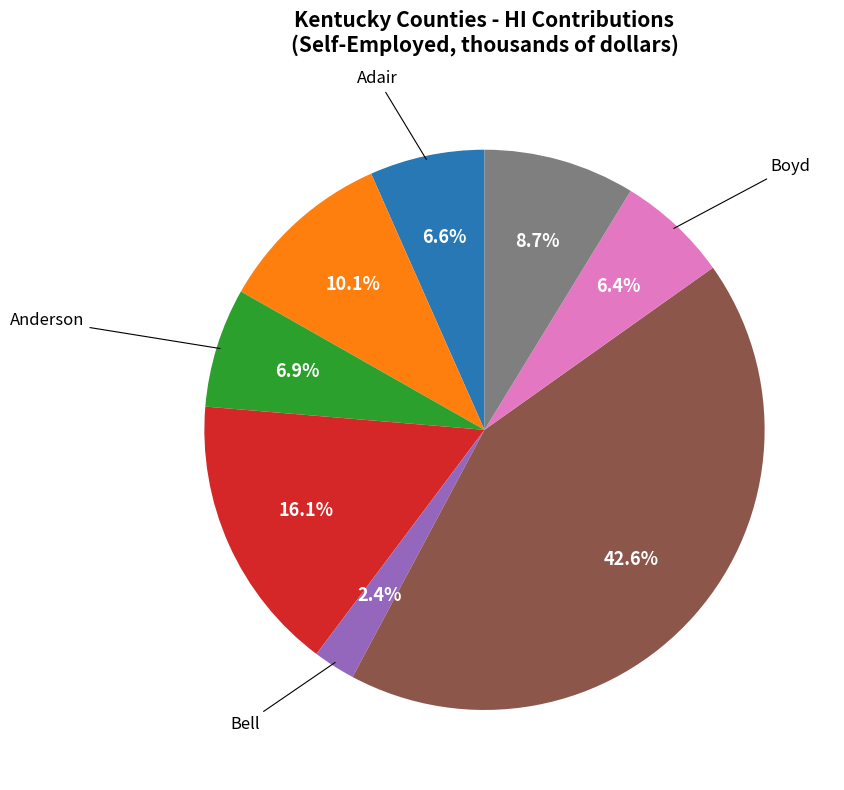

Count the number of slices in the pie.

8